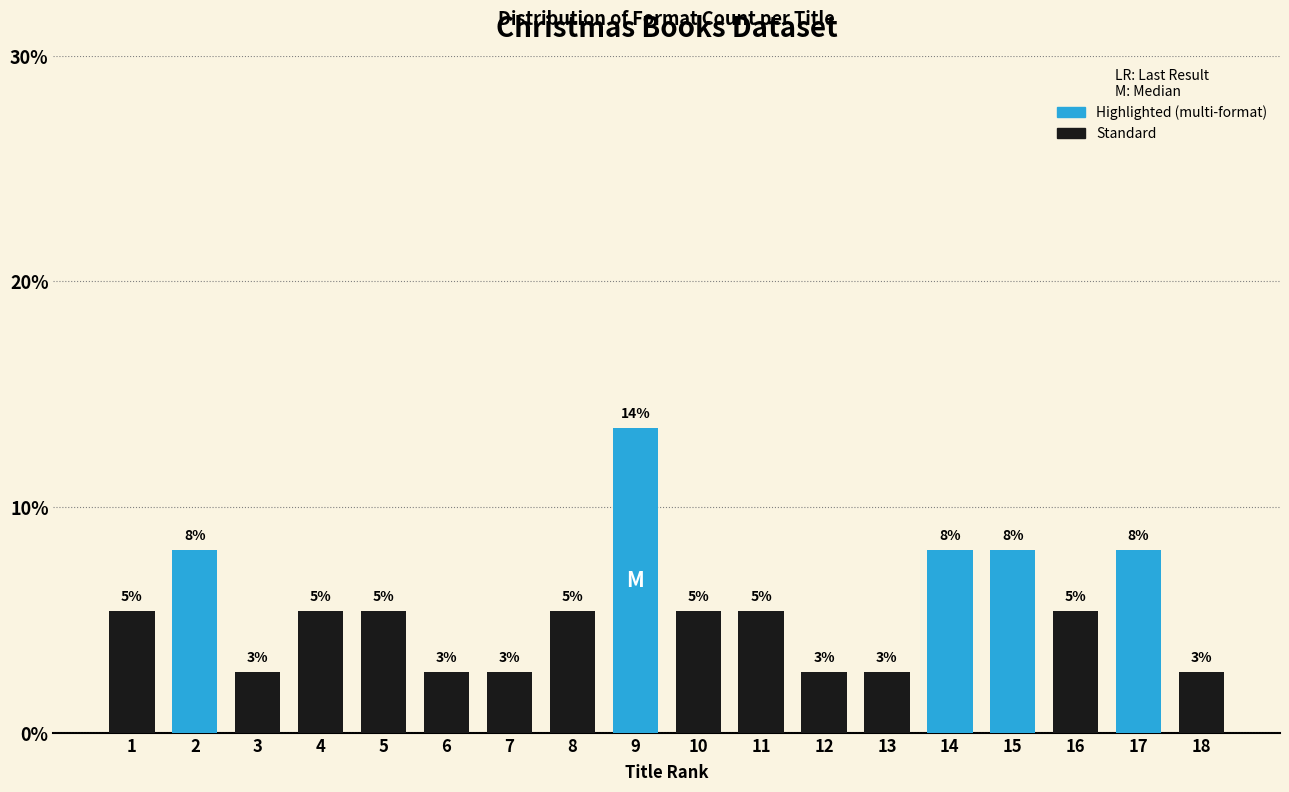

How many bars are there in total?

18